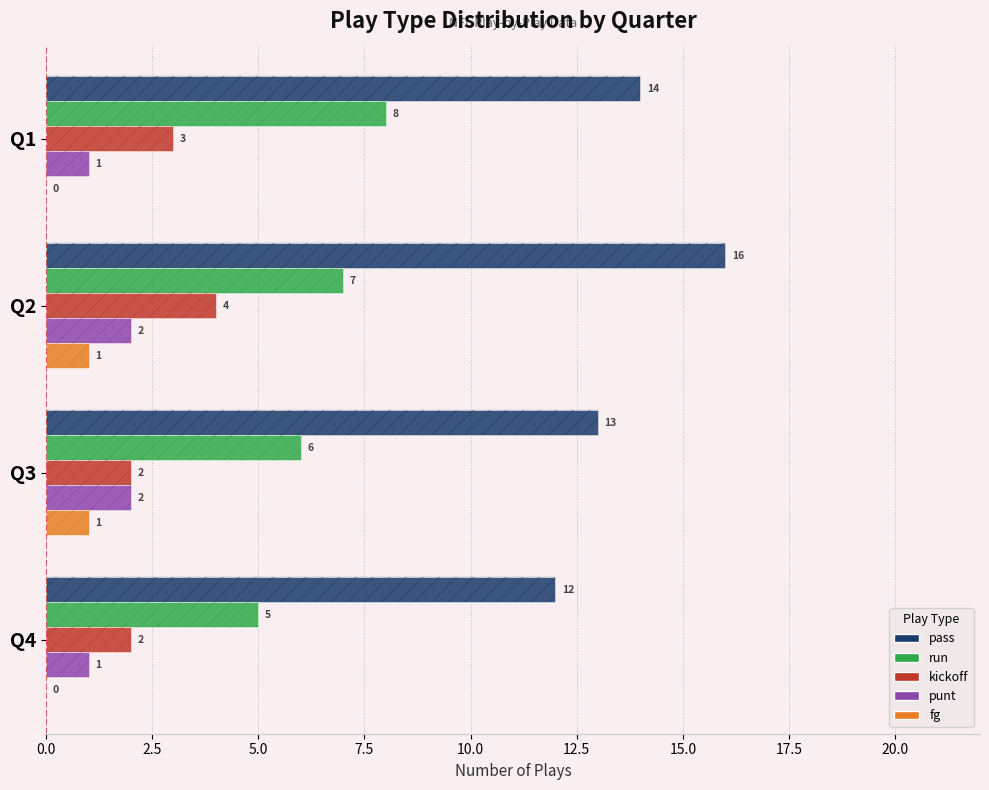

What is the value of the fg bar at the 2nd from the left?

1